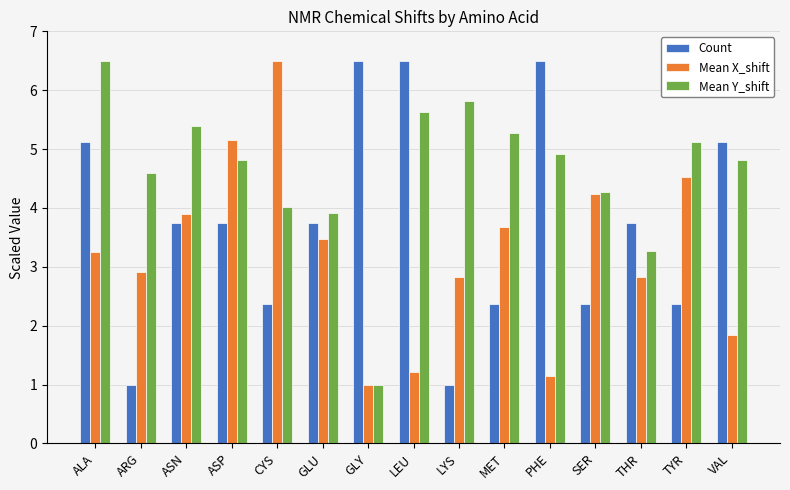

What are all the series names shown in the legend?

Count, Mean X_shift, Mean Y_shift